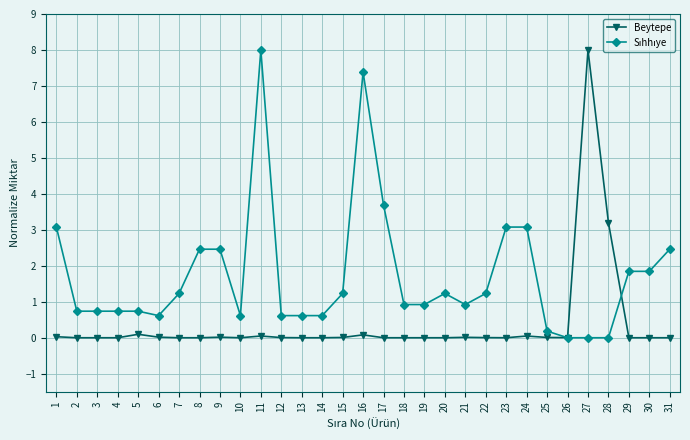

What is the total value across all series at 31?

2.5